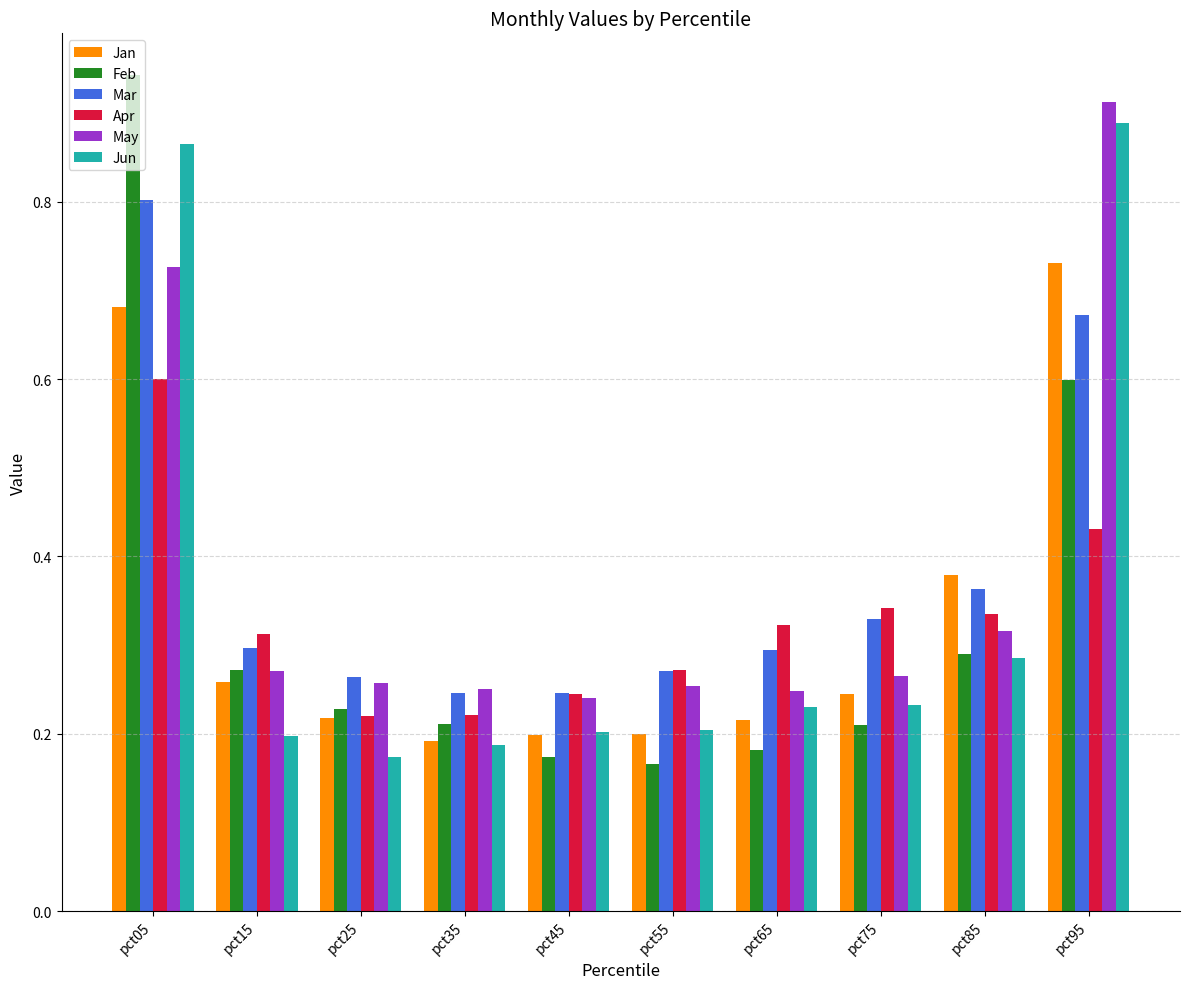

How many Apr values are between 0 and 1?

10